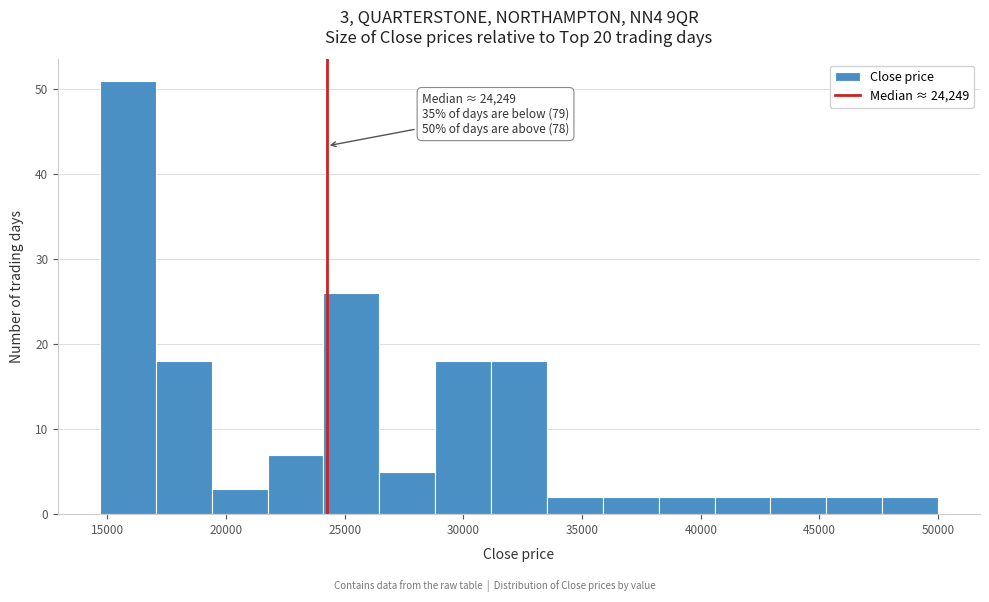

Which range on the x-axis has the tallest bar?

14500 to 17000